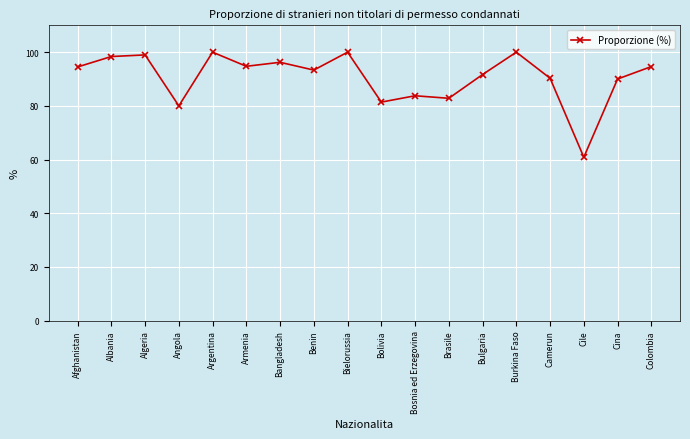

The value at Afghanistan is 38.8. True or false?

False